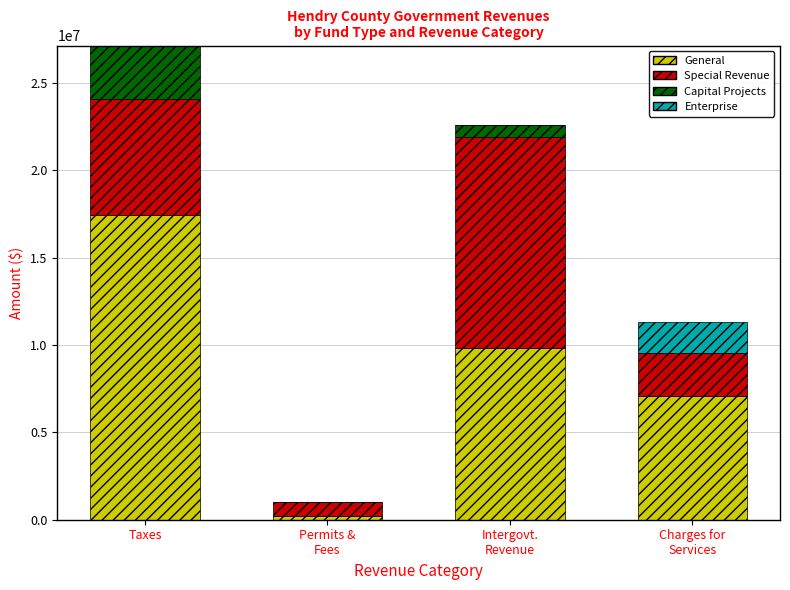

At which label does General reach its peak?

Taxes